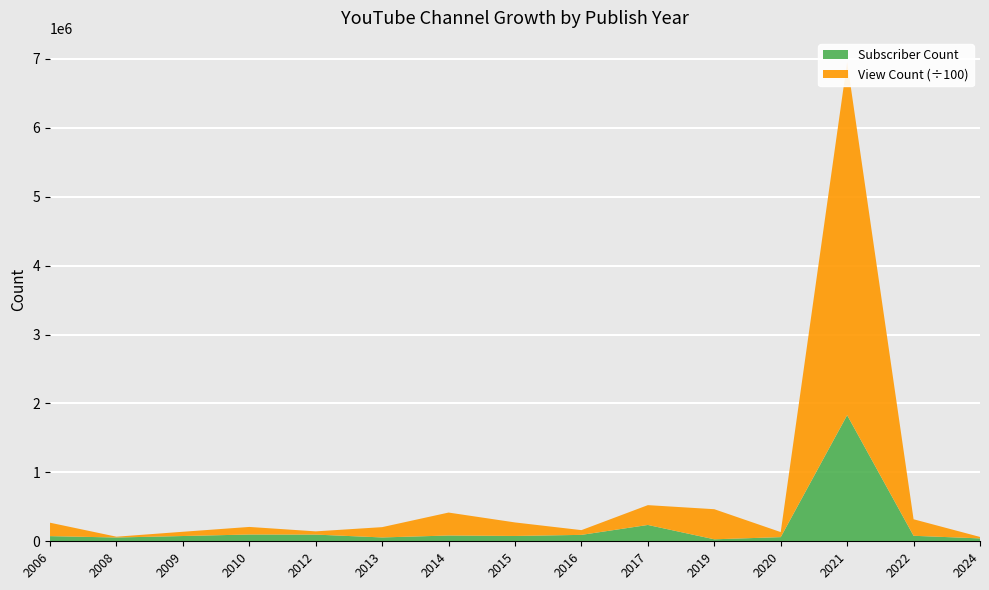

Reading left to right, extract all data points from this chart.

Subscriber Count: 2006=74800	2008=54800	2009=76500	2010=98500	2012=97100	2013=55800	2014=84000	2015=77400	2016=93100	2017=237000	2019=28800	2020=60400	2021=1830000	2022=79800	2024=42000
View Count: 2006=19475695	2008=1176716	2009=6160671	2010=10971932	2012=4694947	2013=14956443	2014=33278637	2015=19604992	2016=6874353	2017=28752764	2019=43661088	2020=7304257	2021=512581241	2022=23968557	2024=2109464